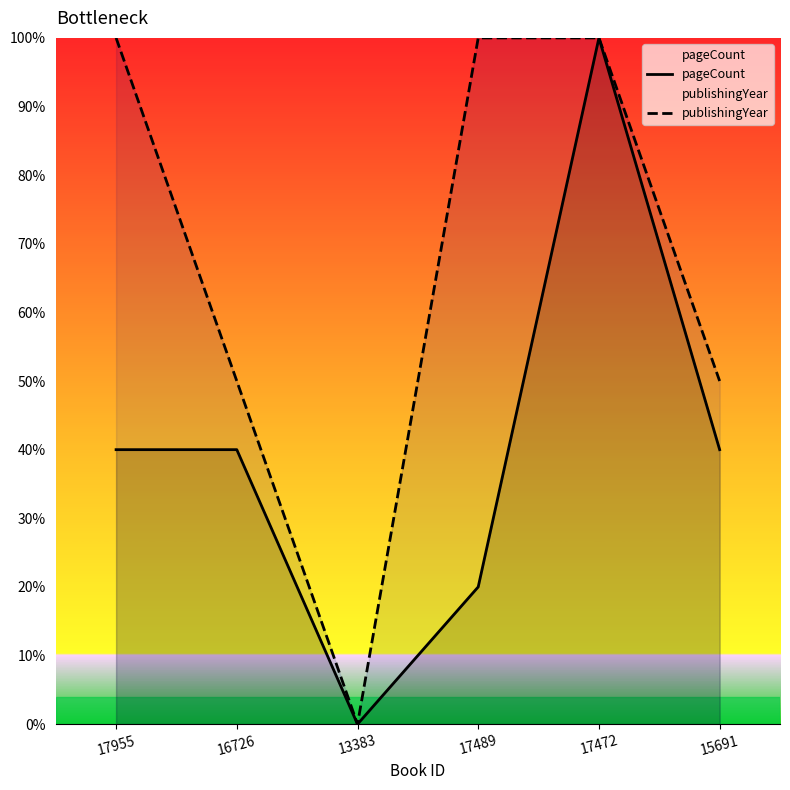

What is the label of the 5th point from the left?

17472